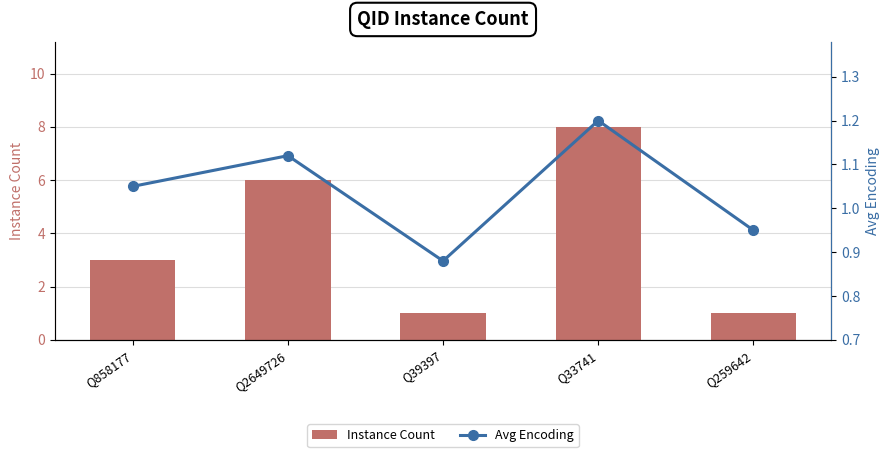

How many distinct data groups are displayed?

2